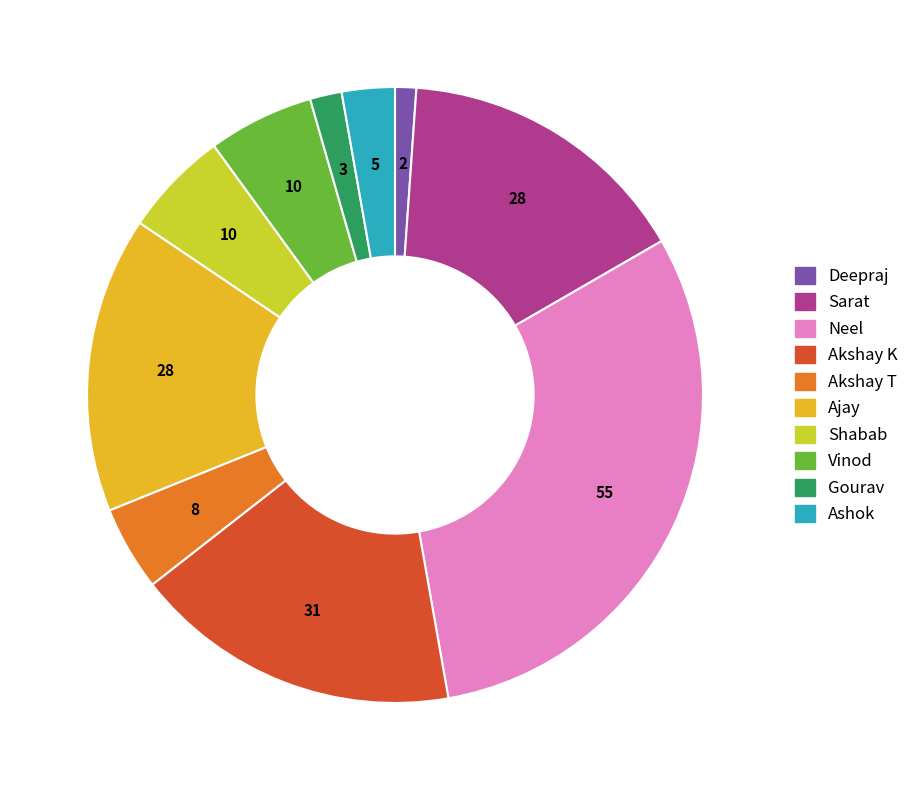

Does any single category account for the majority?

No